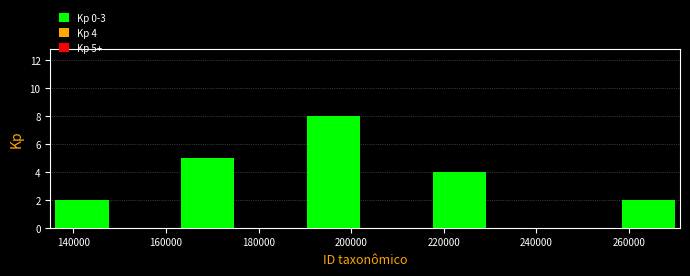

Which range on the x-axis has the tallest bar?

190000 to 202000